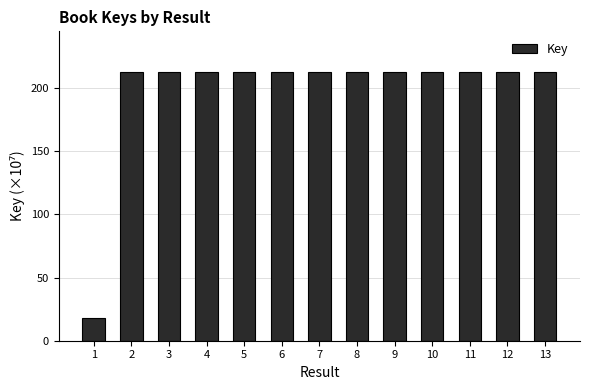

True or false: the data shows 213.0 at 7.

True